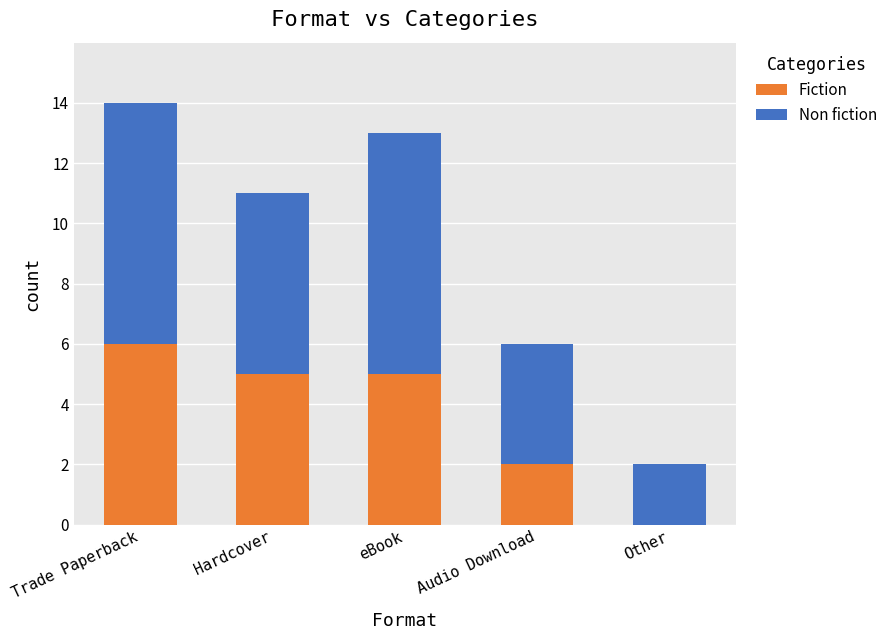

The Fiction series shows 3 at Hardcover. True or false?

False